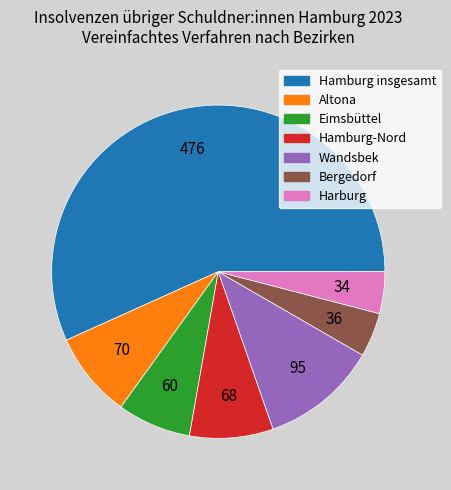

Is it true that Harburg is 17% of the pie?

False